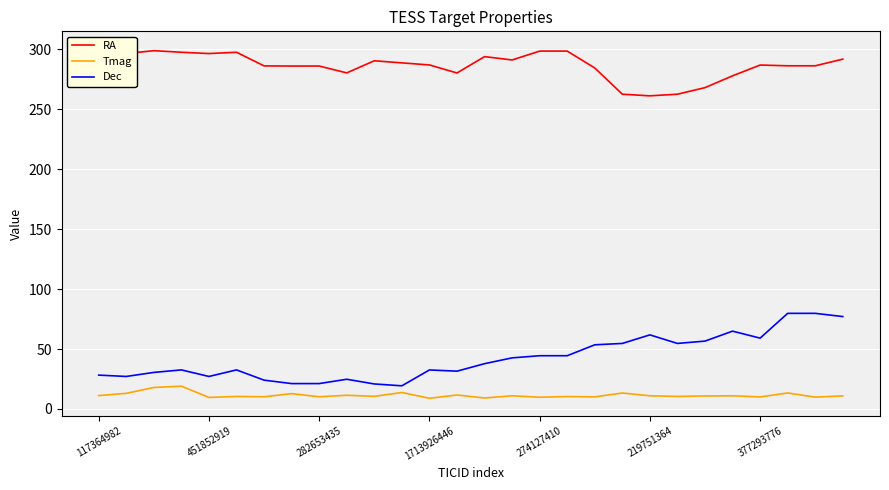

True or false: Tmag has a value of 9.8 at 274127410.

True